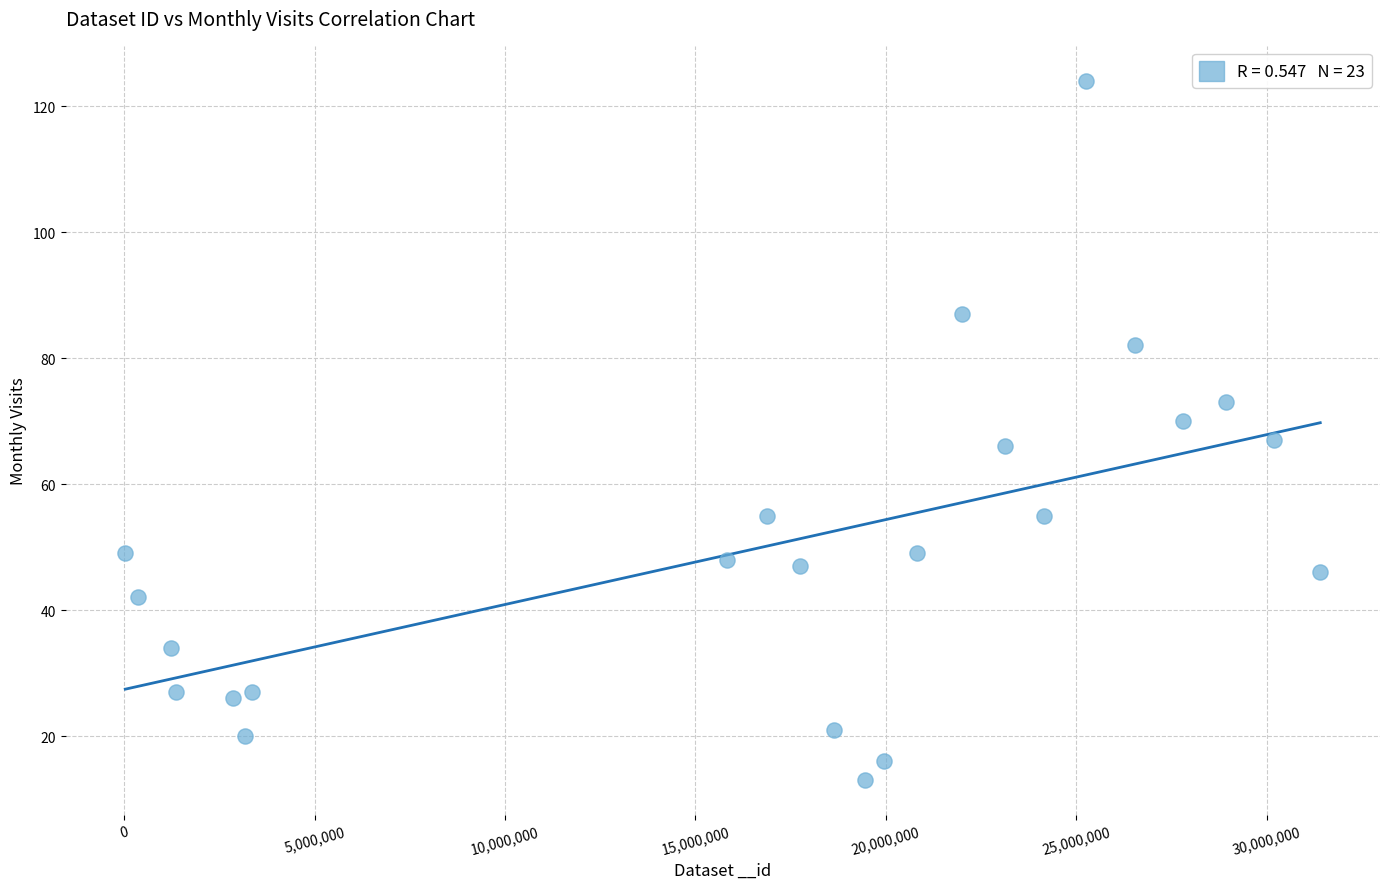

What is the range of X values (max minus min)?

31378276